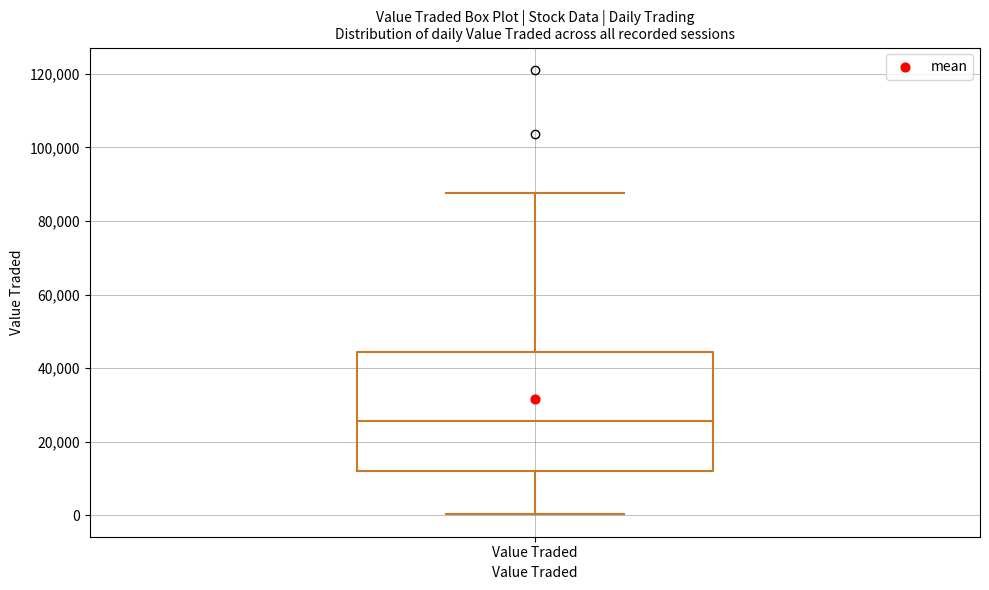

Where does the lower whisker of the box for Value Traded end on the y-axis? The values are not printed on the chart, so give them approximately, as read against the axis.

0